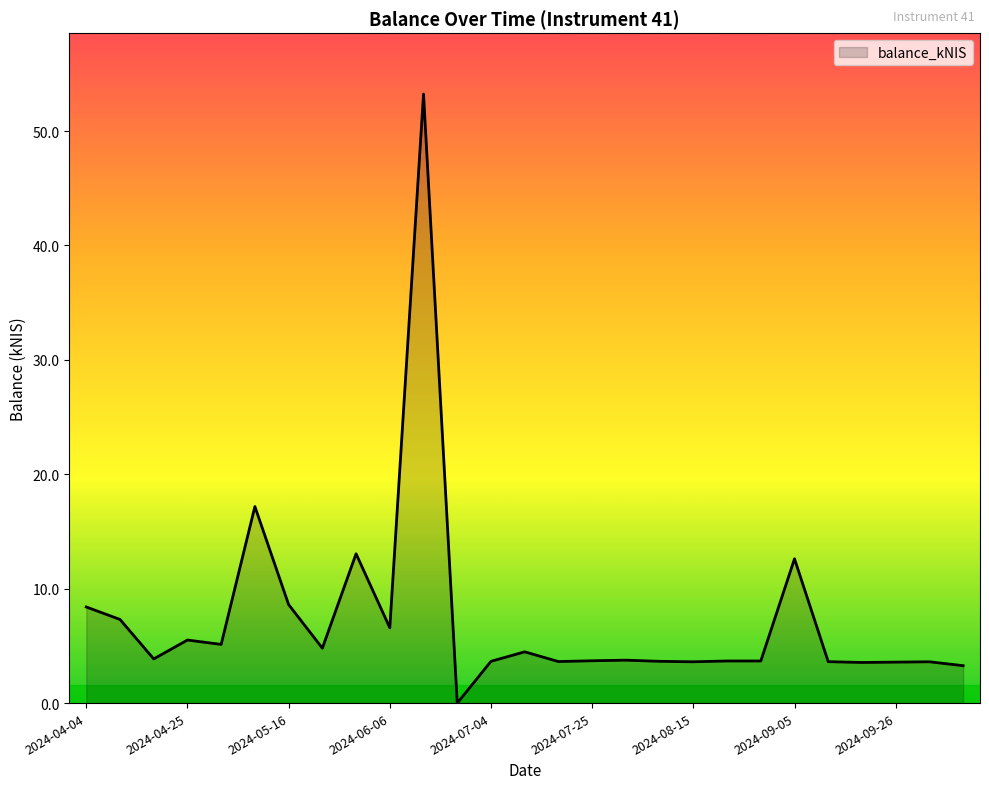

What is the difference between the maximum and minimum values?

53.2